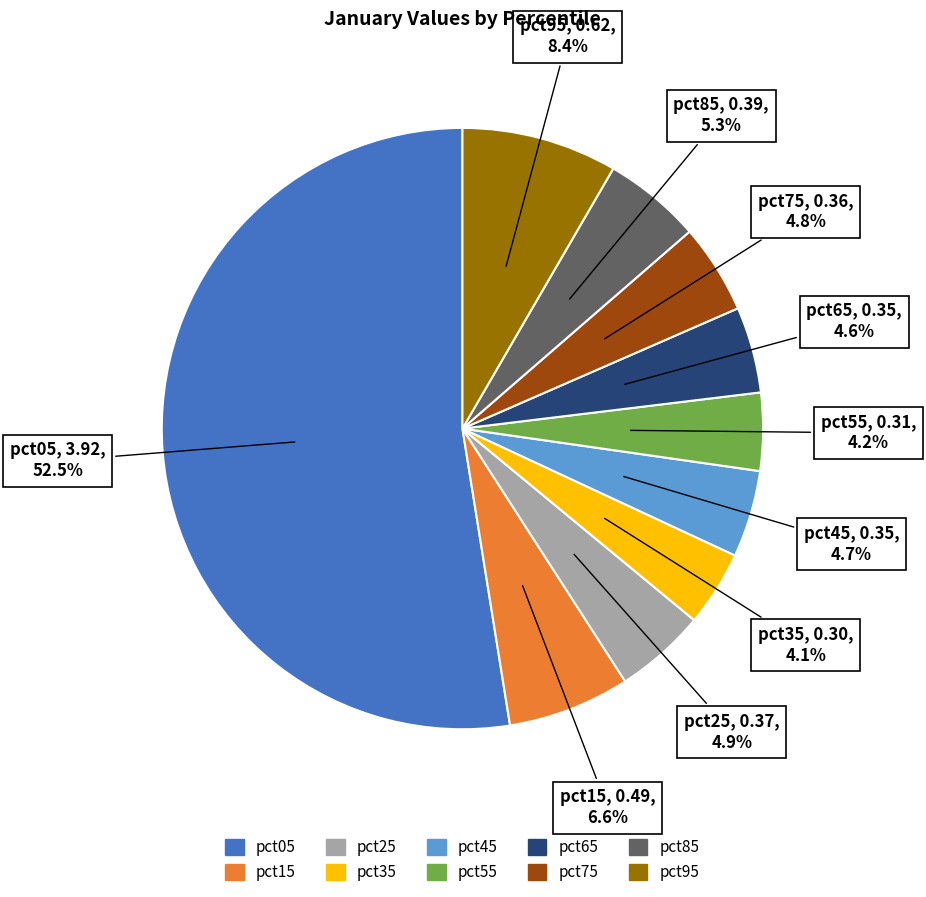

To the nearest percent, what is the difference between the pct55 and pct75 slice percentages?

1%